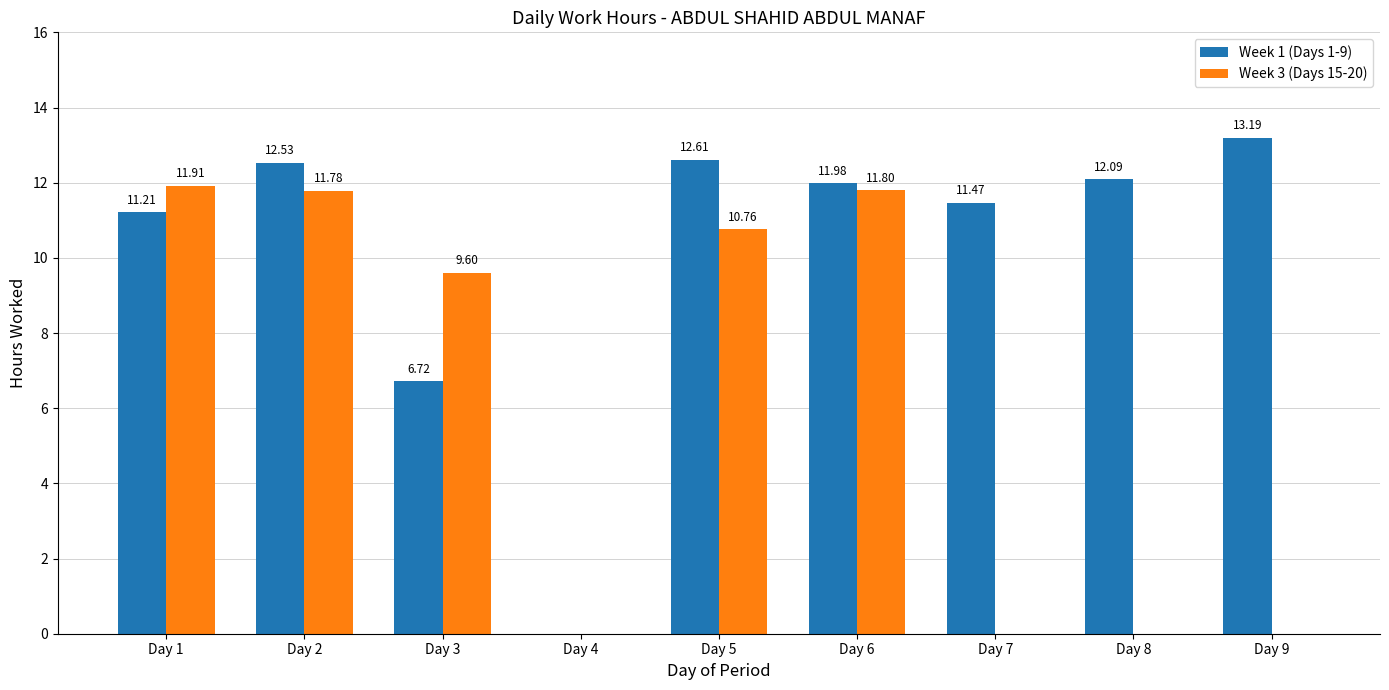

Which series has the largest total across all categories?

Week 1 (Days 1-9)